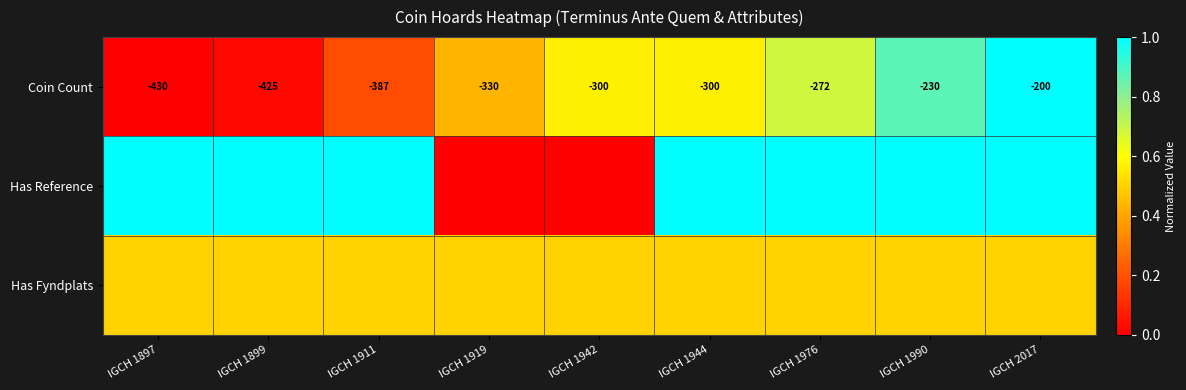

The value of Coin Count at IGCH 1990 is -356.5. True or false?

False